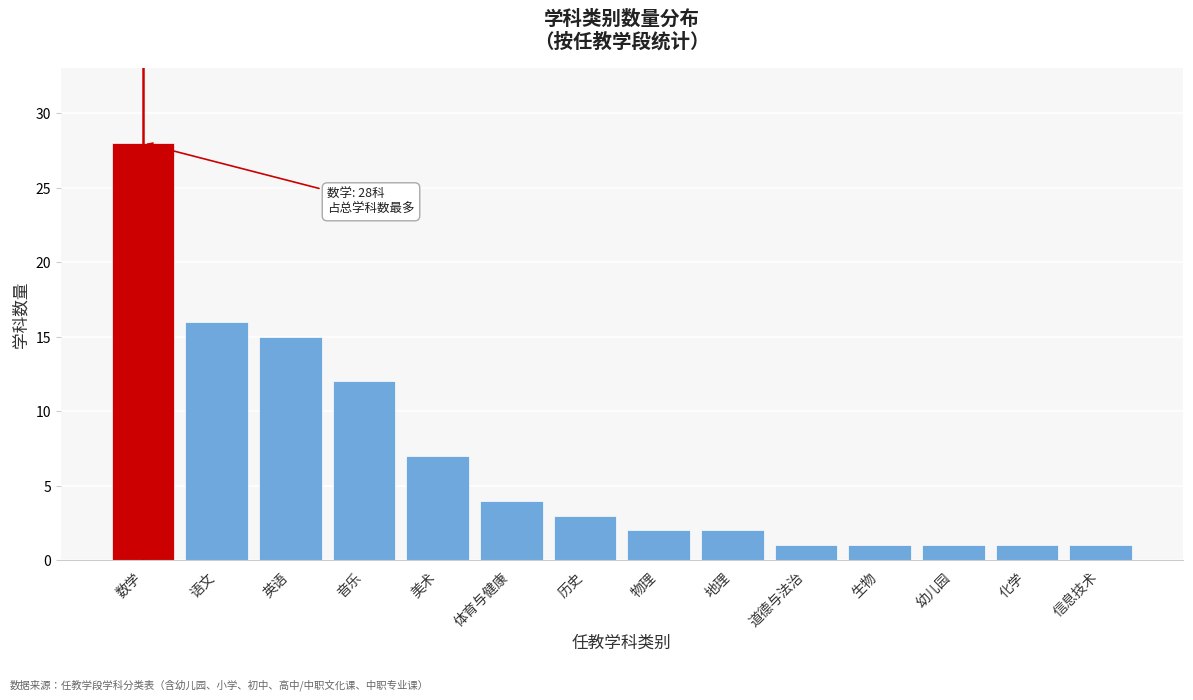

Reading left to right, extract all data points from this chart.

28	16	15	12	7	4	3	2	2	1	1	1	1	1